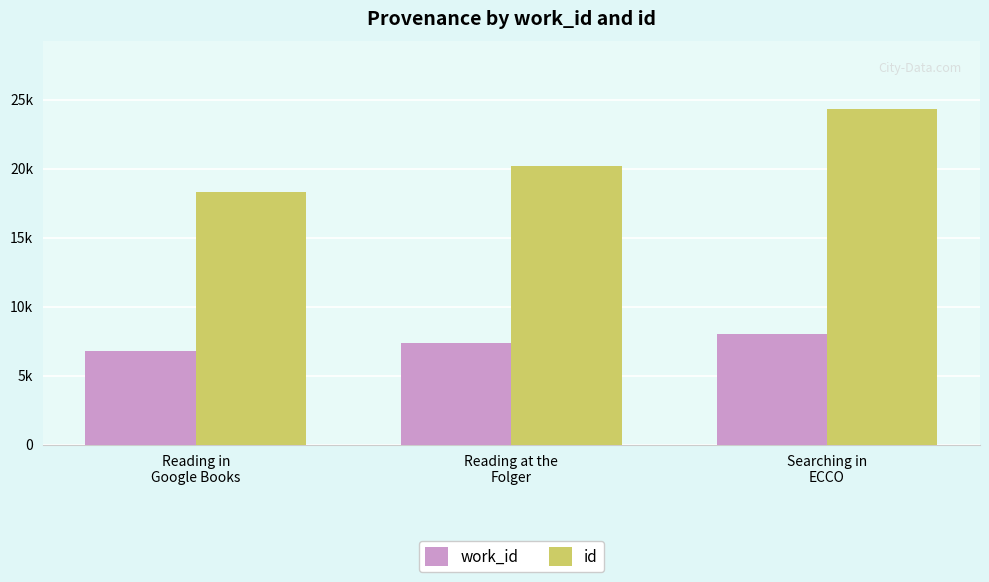

Are the bars horizontal?

No